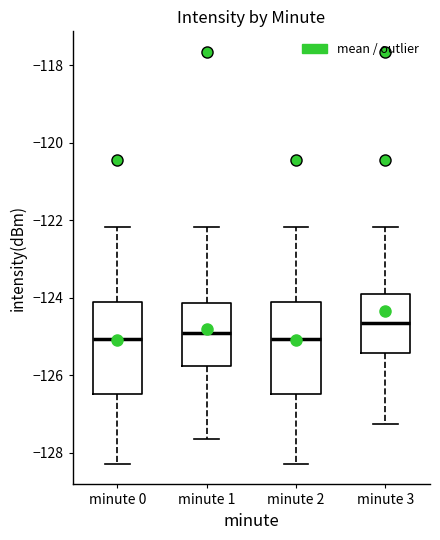

Where does the lower whisker of the box for minute 3 end on the y-axis? The values are not printed on the chart, so give them approximately, as read against the axis.

-127.2